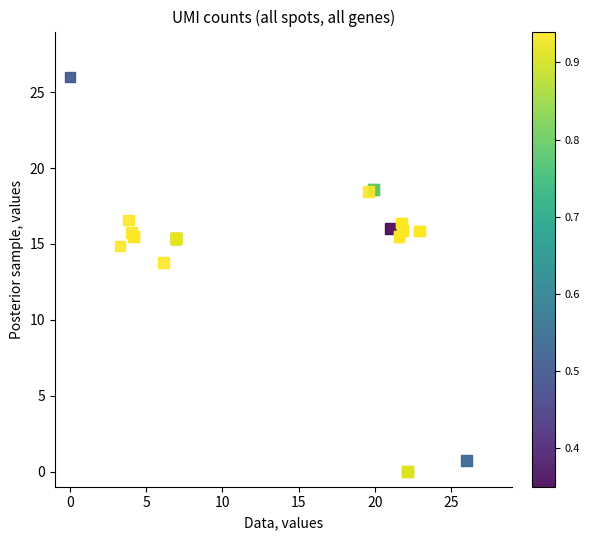

What Y value in the scatter plot is closest to 13?

13.8